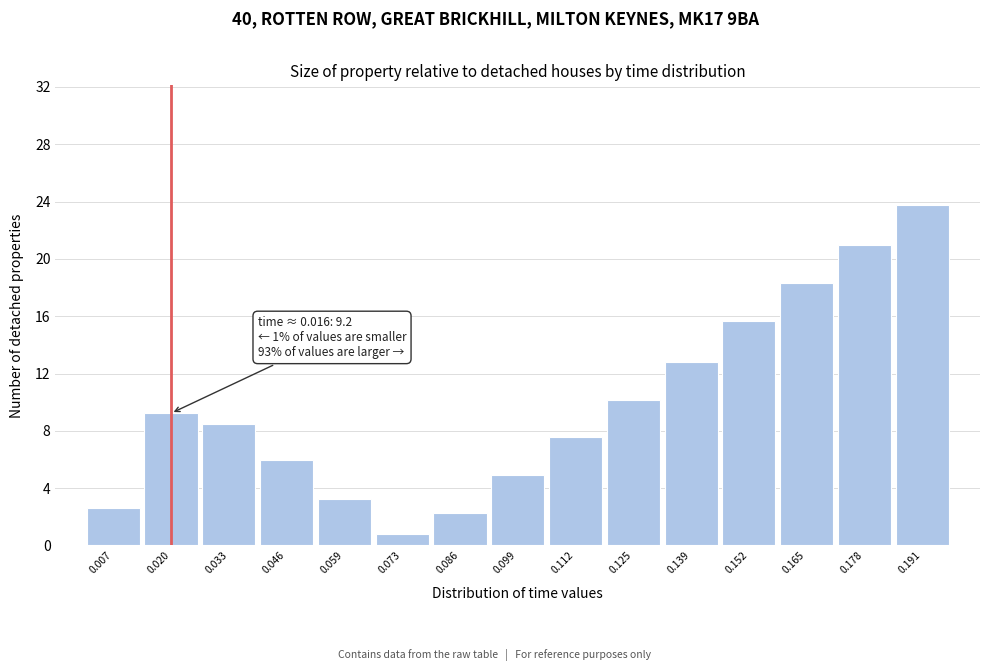

Reading right to left, list all the values displayed in this chart.

0.191=23.8	0.178=20.9	0.165=18.3	0.152=15.7	0.139=12.8	0.125=10.2	0.112=7.5	0.099=4.9	0.086=2.3	0.073=0.8	0.059=3.2	0.046=6.0	0.033=8.5	0.020=9.2	0.007=2.6